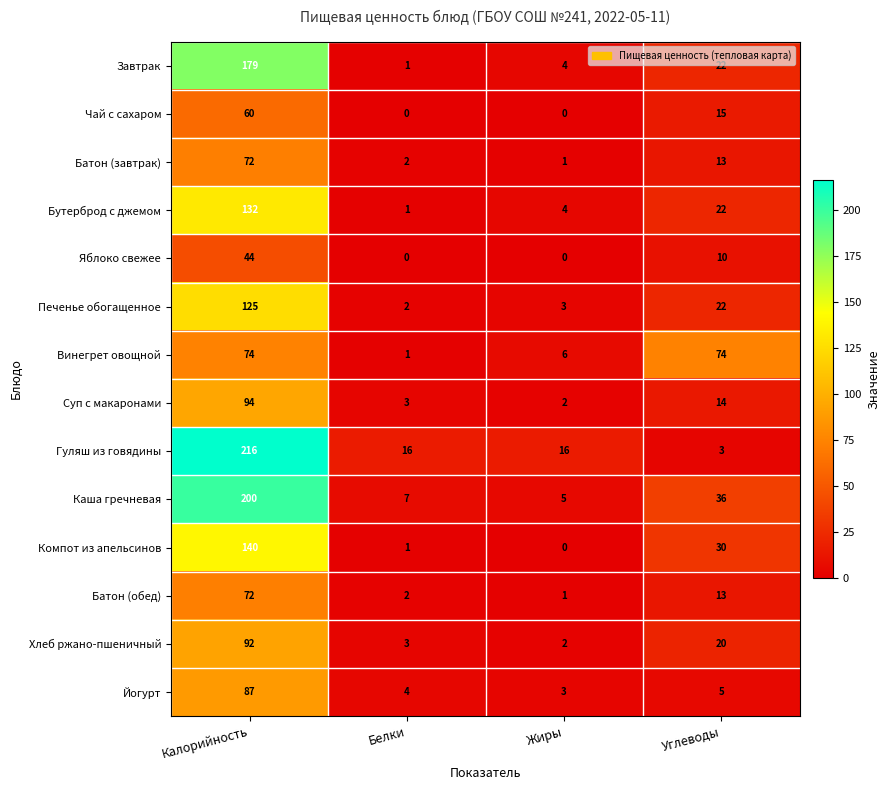

What is the total value across all series at Калорийность?

1587